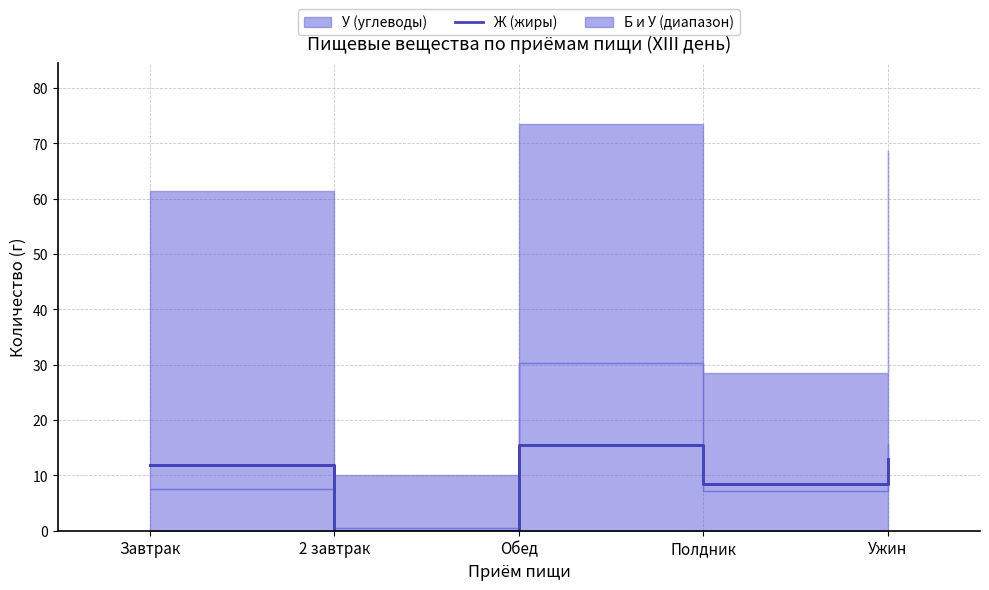

The chart shows a value of 7.9 at Завтрак. True or false?

False